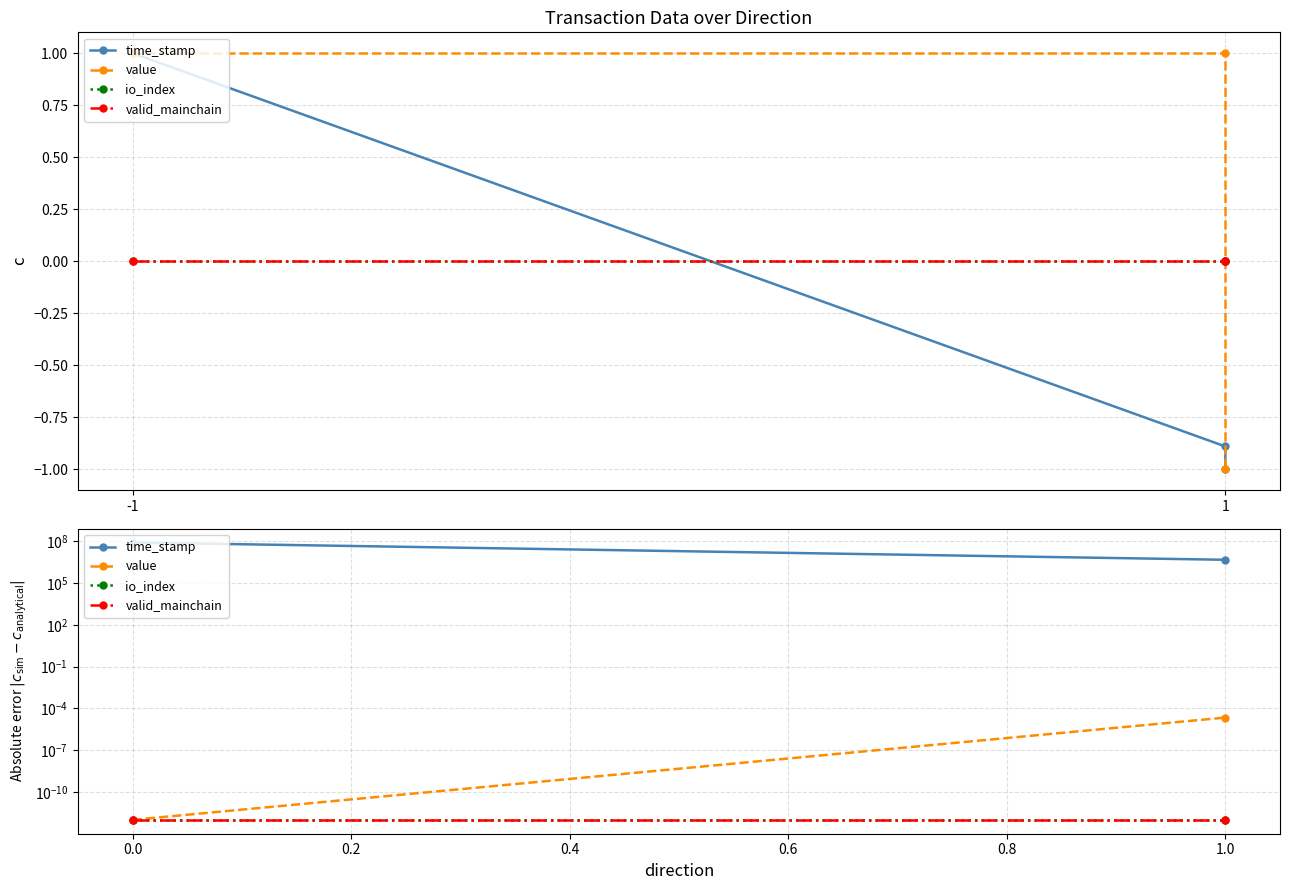

Which category has the lowest value in the io_index series?

-1